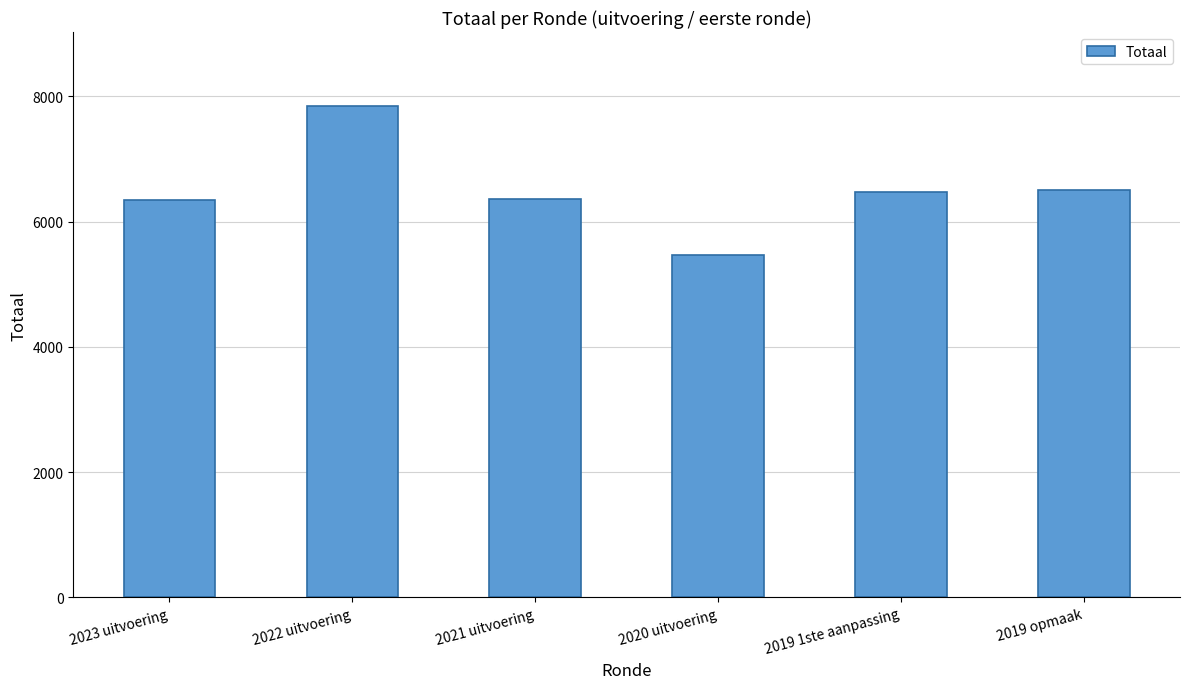

How many data points are less than 6480?

3